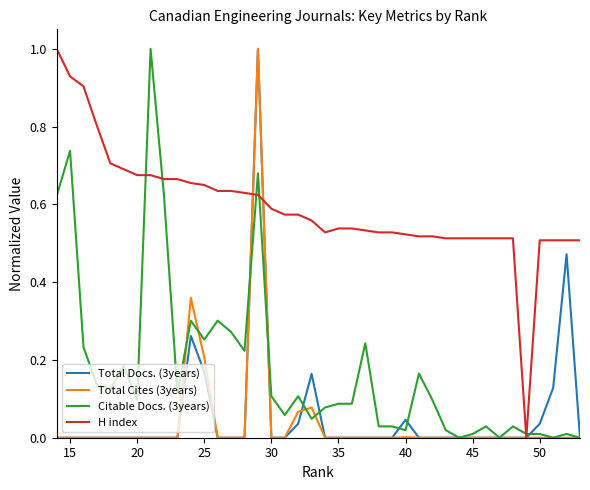

What are all the series names shown in the legend?

Total Docs. (3years), Total Cites (3years), Citable Docs. (3years), H index